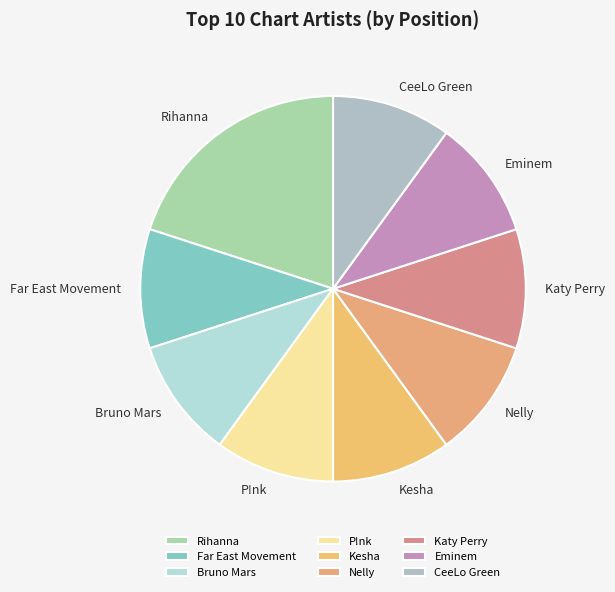

What is the ratio of the value at Far East Movement to the value at P!nk?

1.0